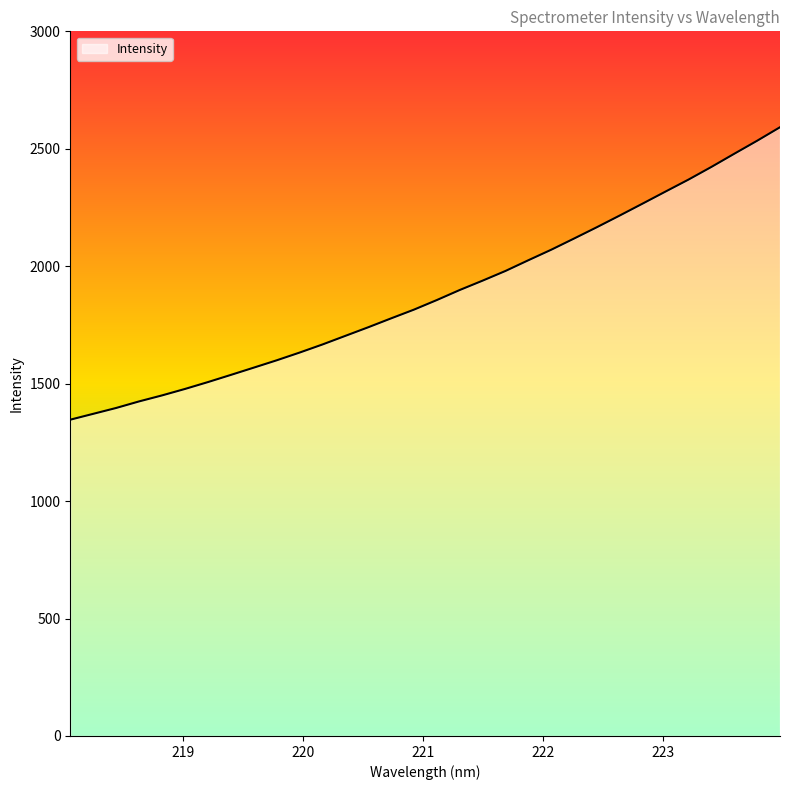

How many categories are shown in the chart?

32